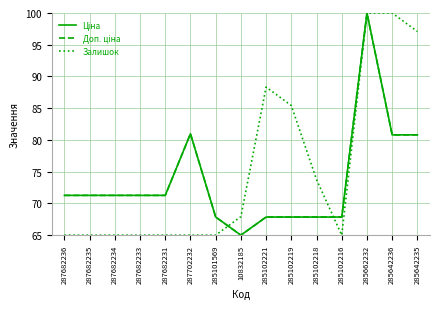

Reading right to left, list all the values displayed in this chart.

Ціна: 80.8	80.8	100.0	67.9	67.9	67.9	67.9	65.0	67.9	81.0	71.3	71.3	71.3	71.3	71.3
Доп. ціна: 80.8	80.8	100.0	67.9	67.9	67.9	67.9	65.0	67.9	81.0	71.3	71.3	71.3	71.3	71.3
Залишок: 97.1	100.0	100.0	65.0	73.8	85.4	88.3	67.9	65.0	65.0	65.0	65.0	65.0	65.0	65.0